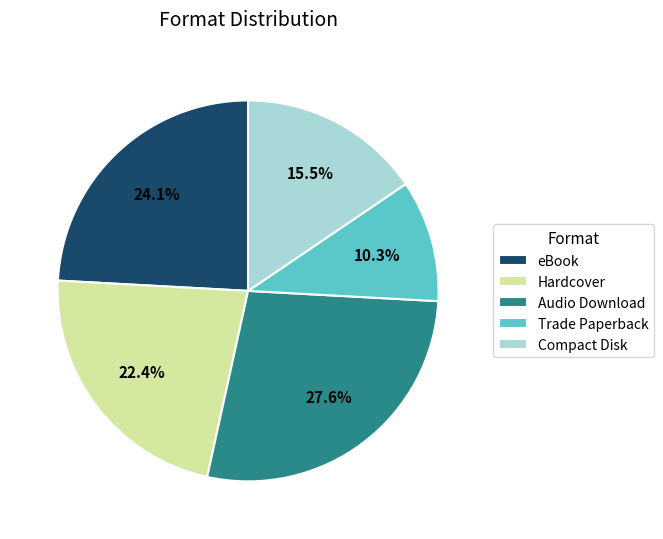

How much of the chart is everything except Compact Disk?

84.5%